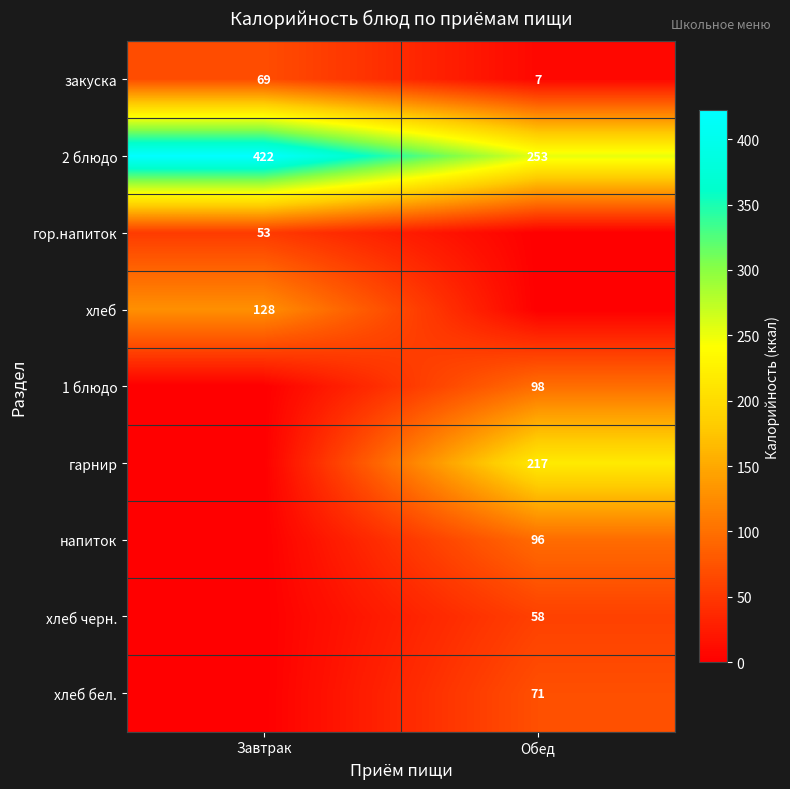

What is the difference between the highest and lowest values at Обед?

253